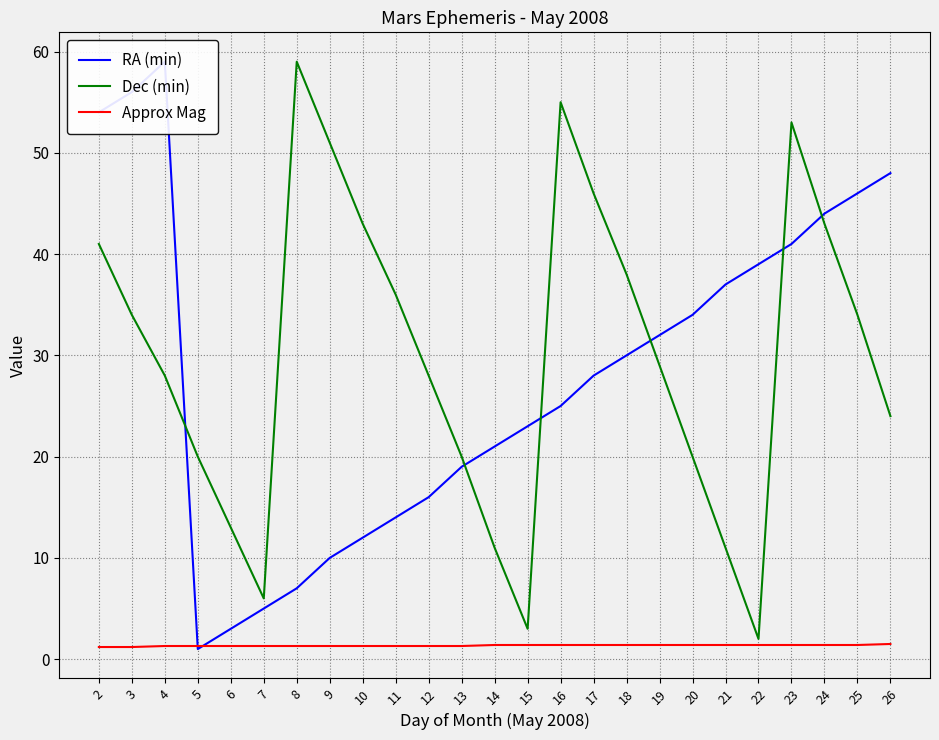

At which category is the sum across all series the highest?

2